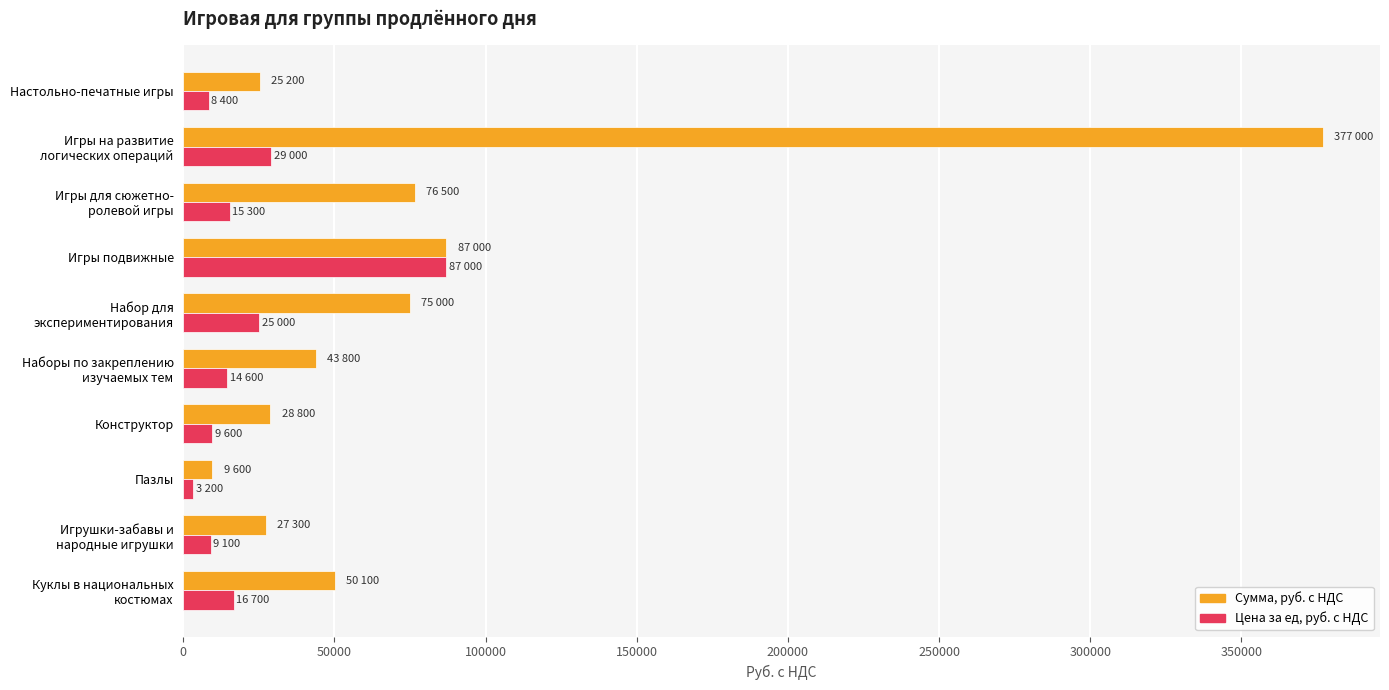

At which label does Сумма, руб. с НДС reach its peak?

Игры на развитие
логических операций